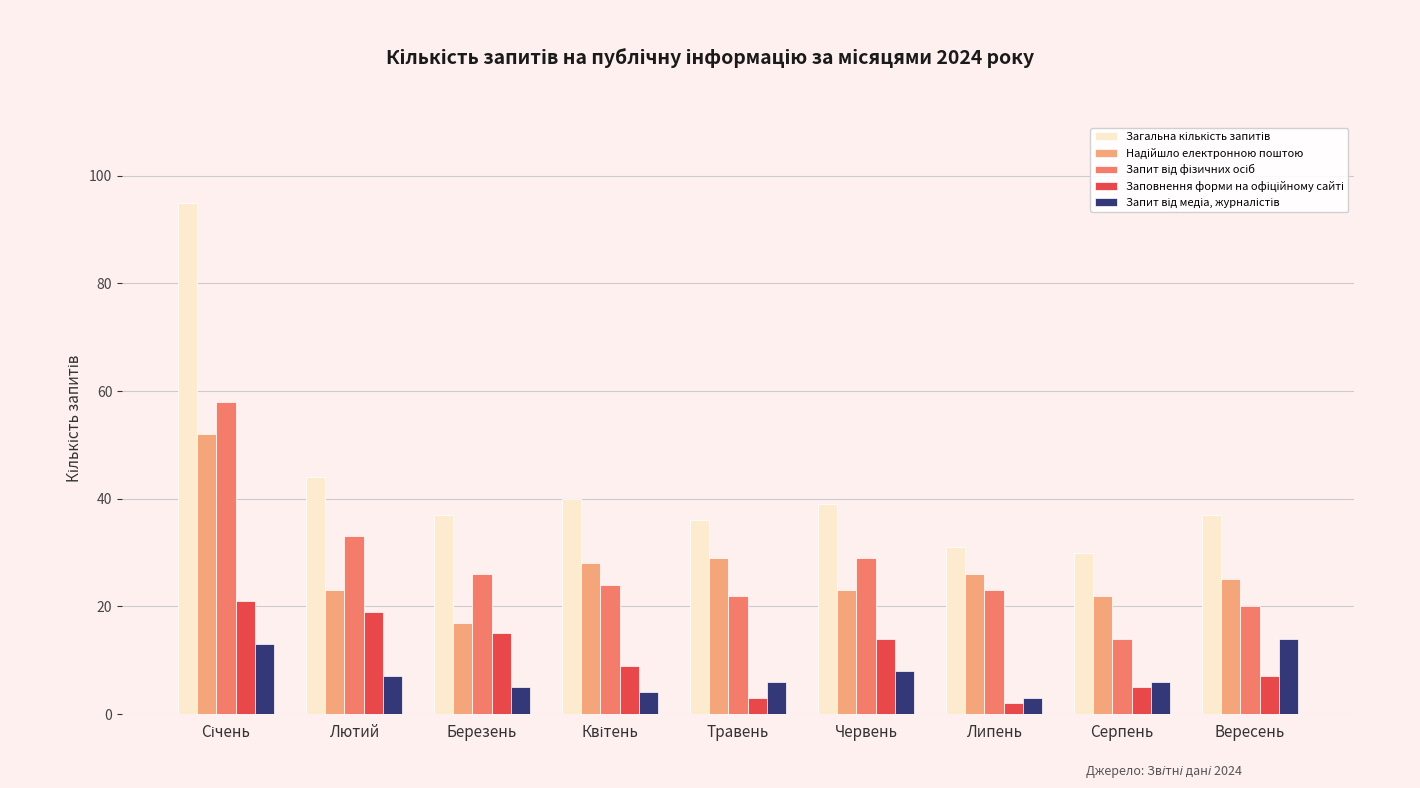

What is the total value across all series at Серпень?

77